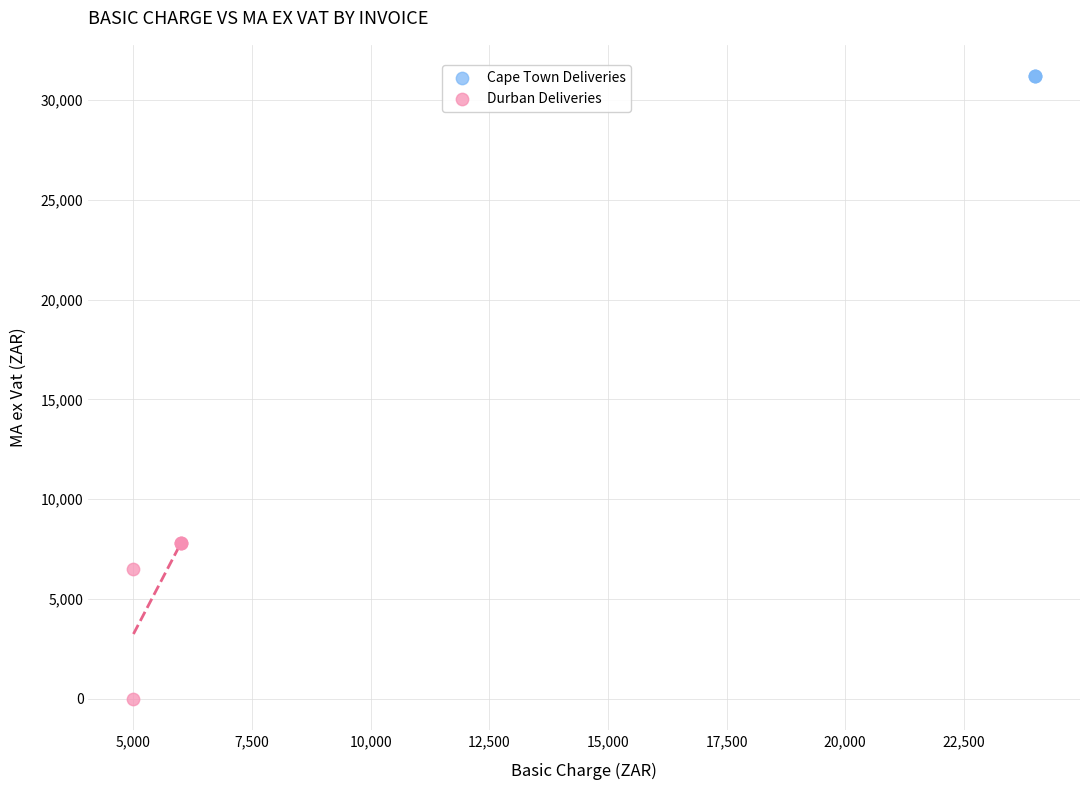

Which series reaches the minimum Y coordinate?

Durban Deliveries